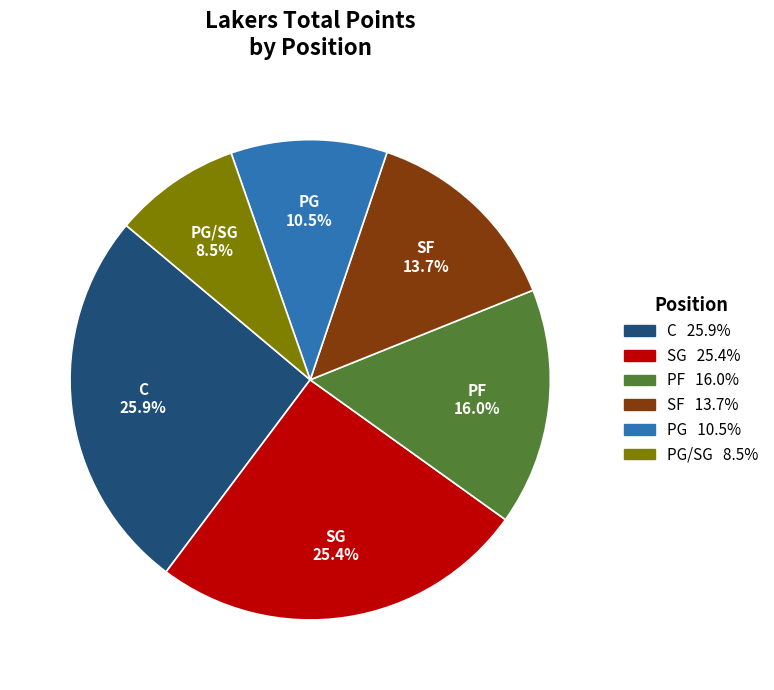

Does any single category account for the majority?

No